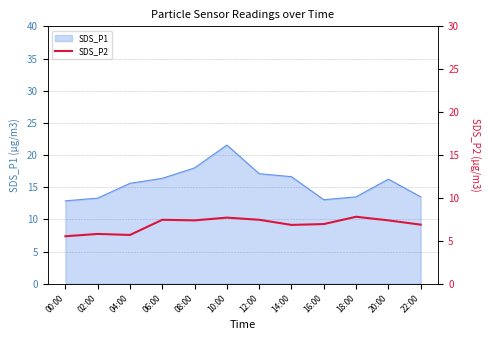

What is the smallest value displayed?

5.5